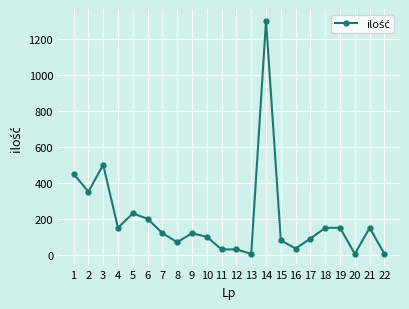

What value does the data have at 16?

35